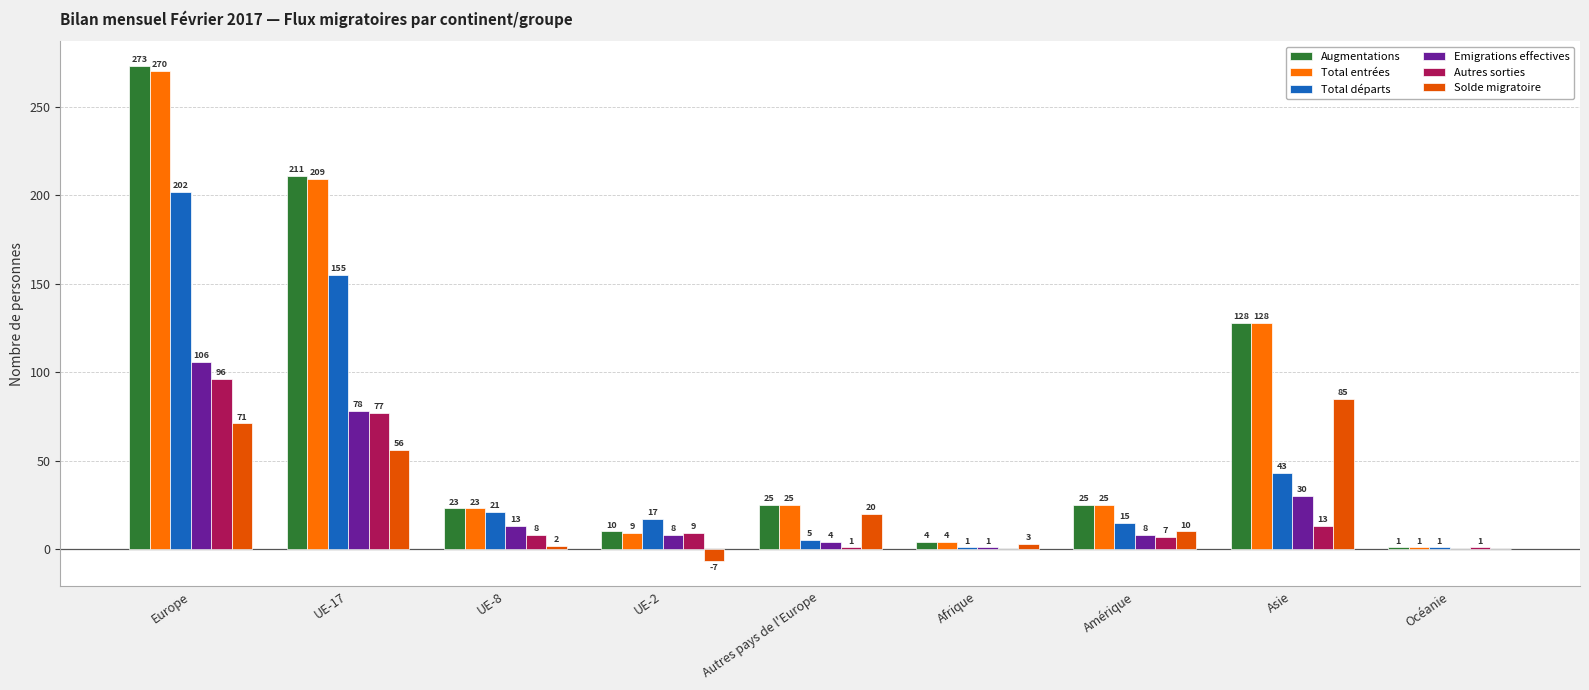

Which series has the largest range (max minus min)?

Augmentations